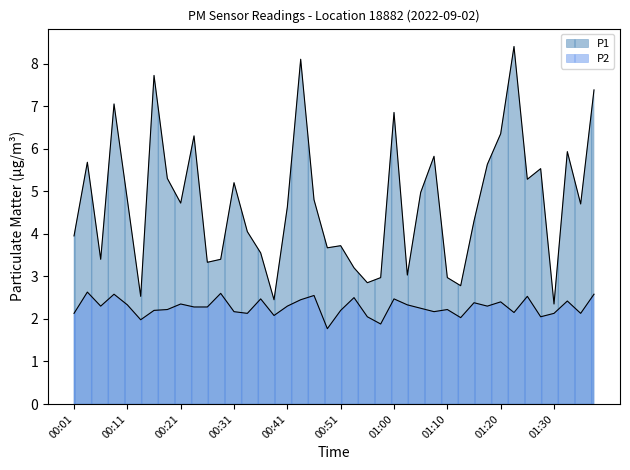

How many series are shown in this chart?

2